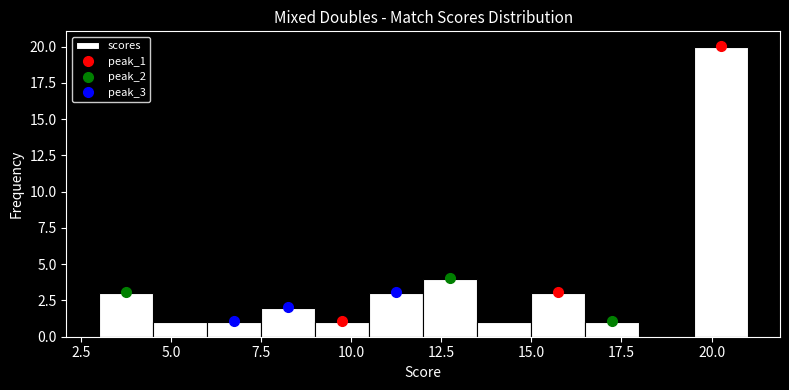

Around what value on the x-axis is the tallest bar? Give the approximate position of its centre, as read against the axis.

20.5